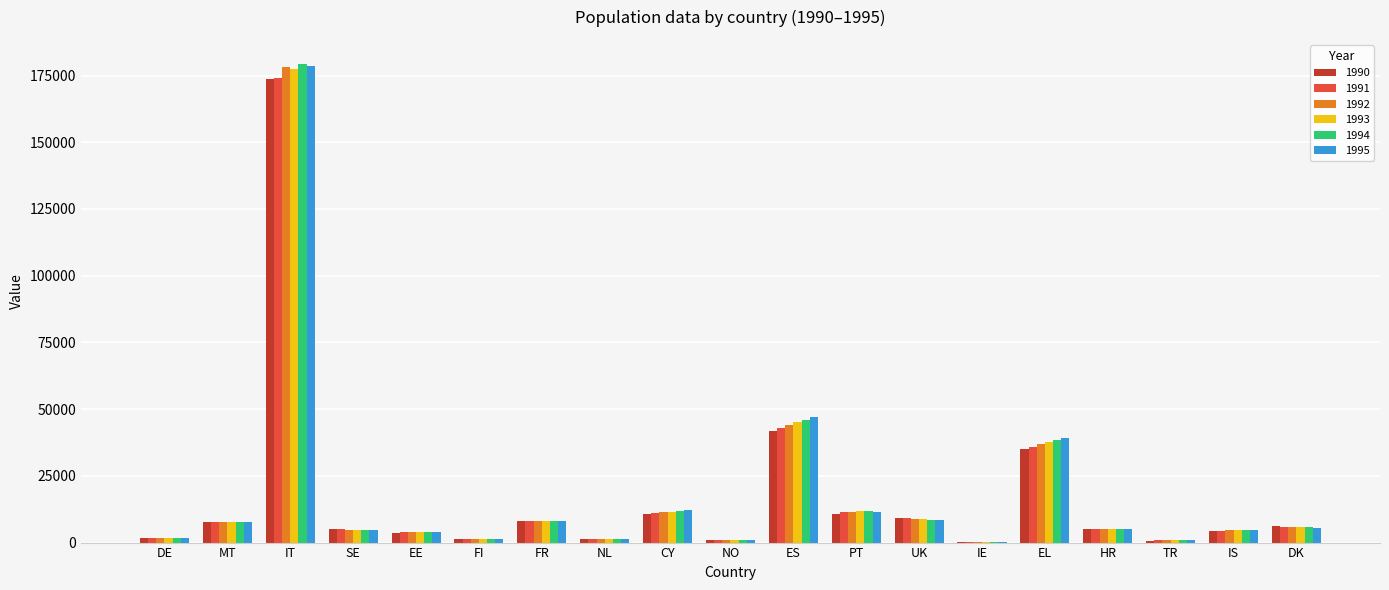

Is the value of 1994 at MT greater than the value of 1991 at PT?

No